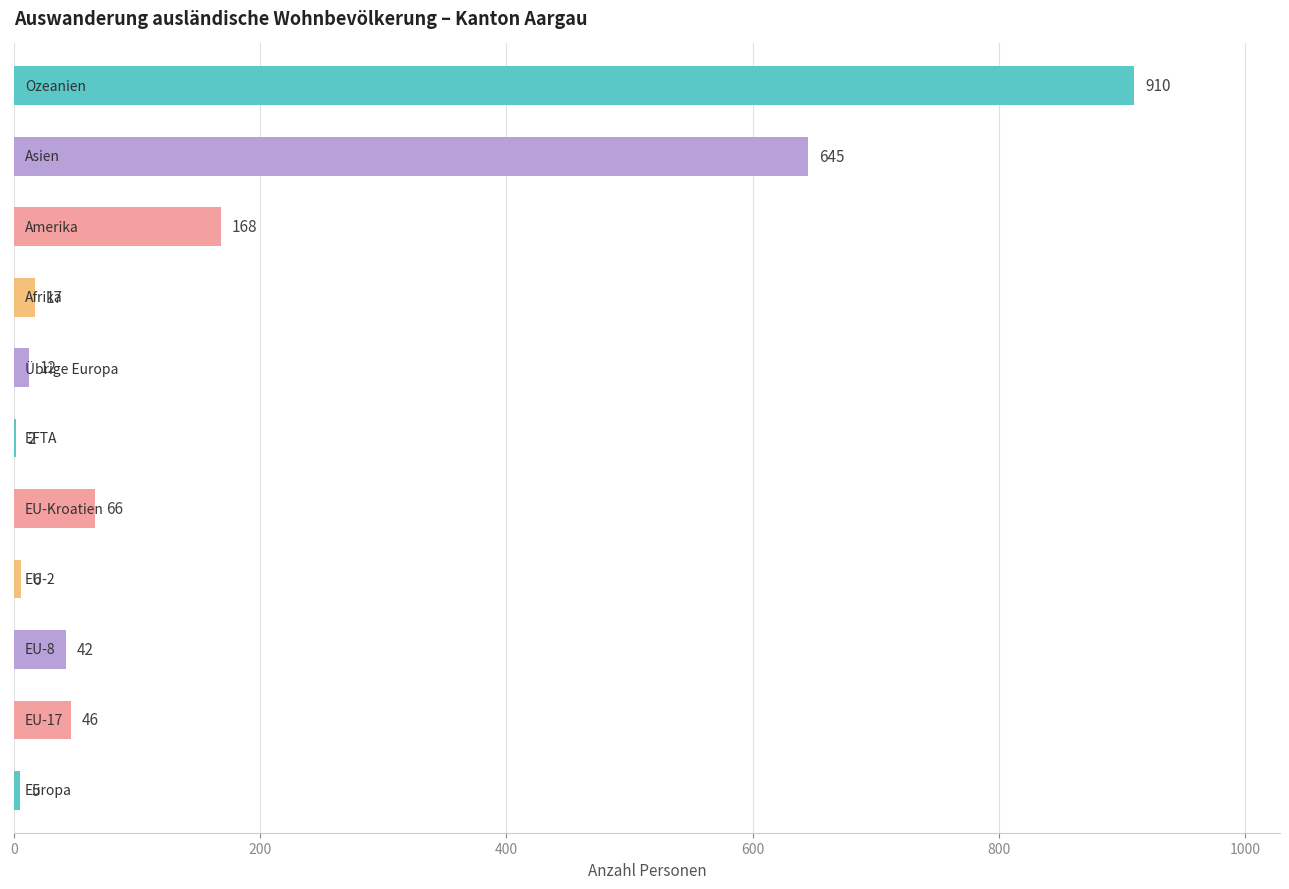

What is the sum of all values?

1919